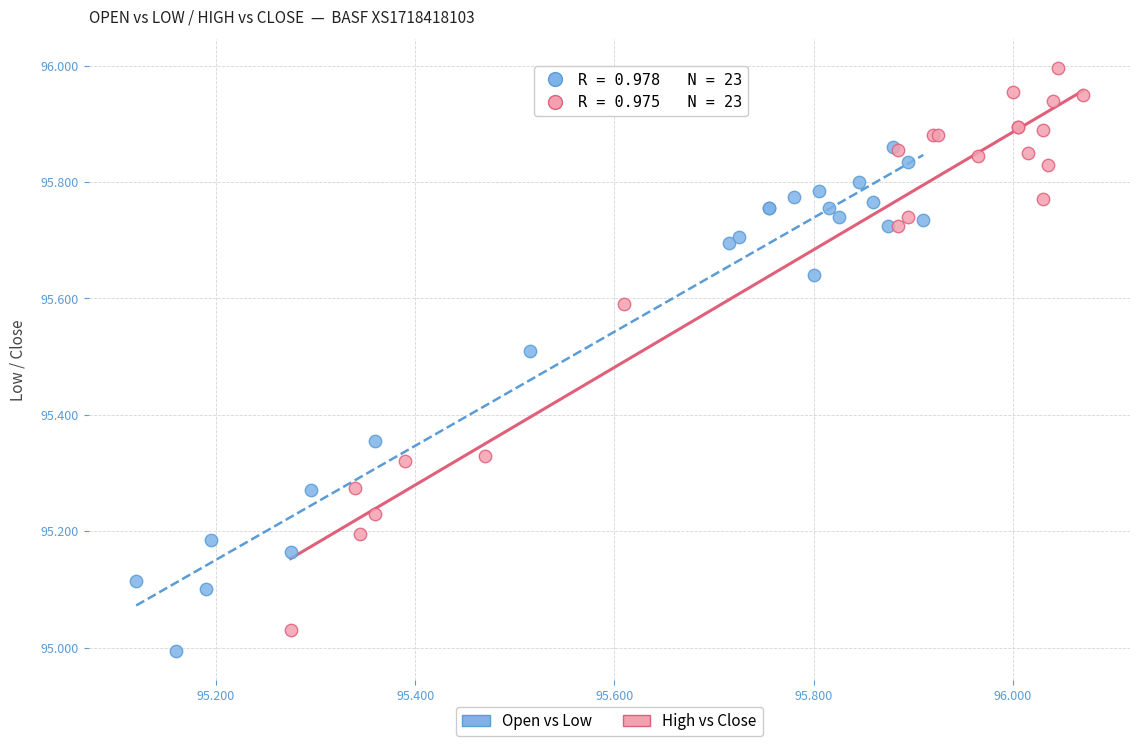

Which series contains the lowest Y value?

Open vs Low